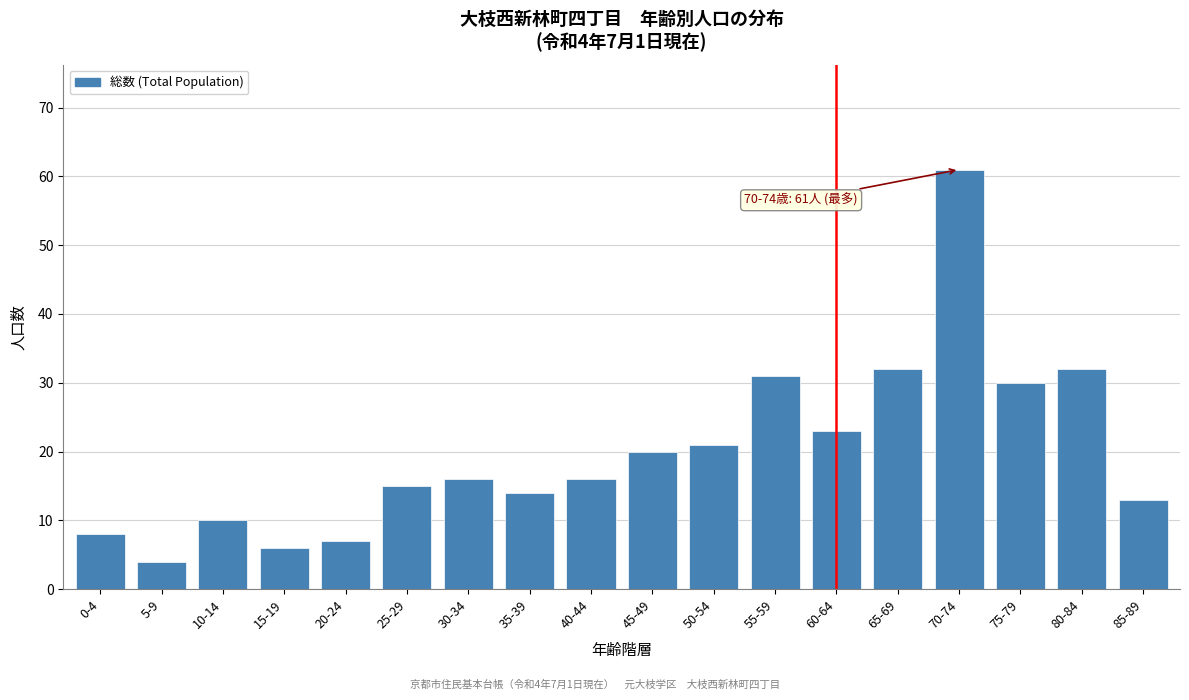

Reading left to right, extract all data points from this chart.

8	4	10	6	7	15	16	14	16	20	21	31	23	32	61	30	32	13